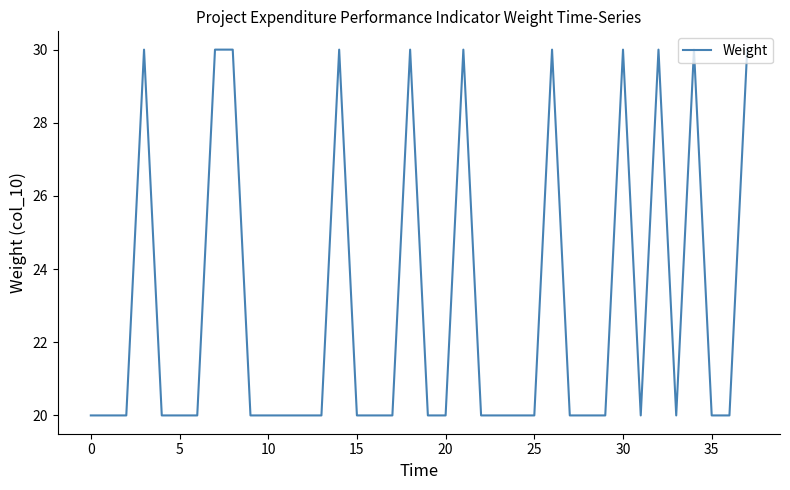

What is the smallest value displayed?

20